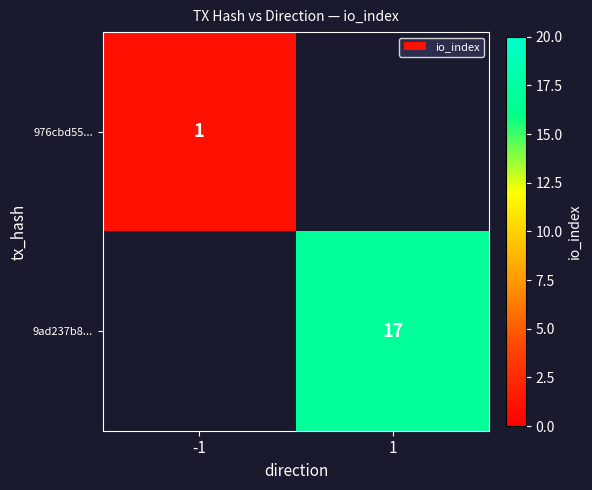

The value of 976cbd55... at -1 is 0. True or false?

False